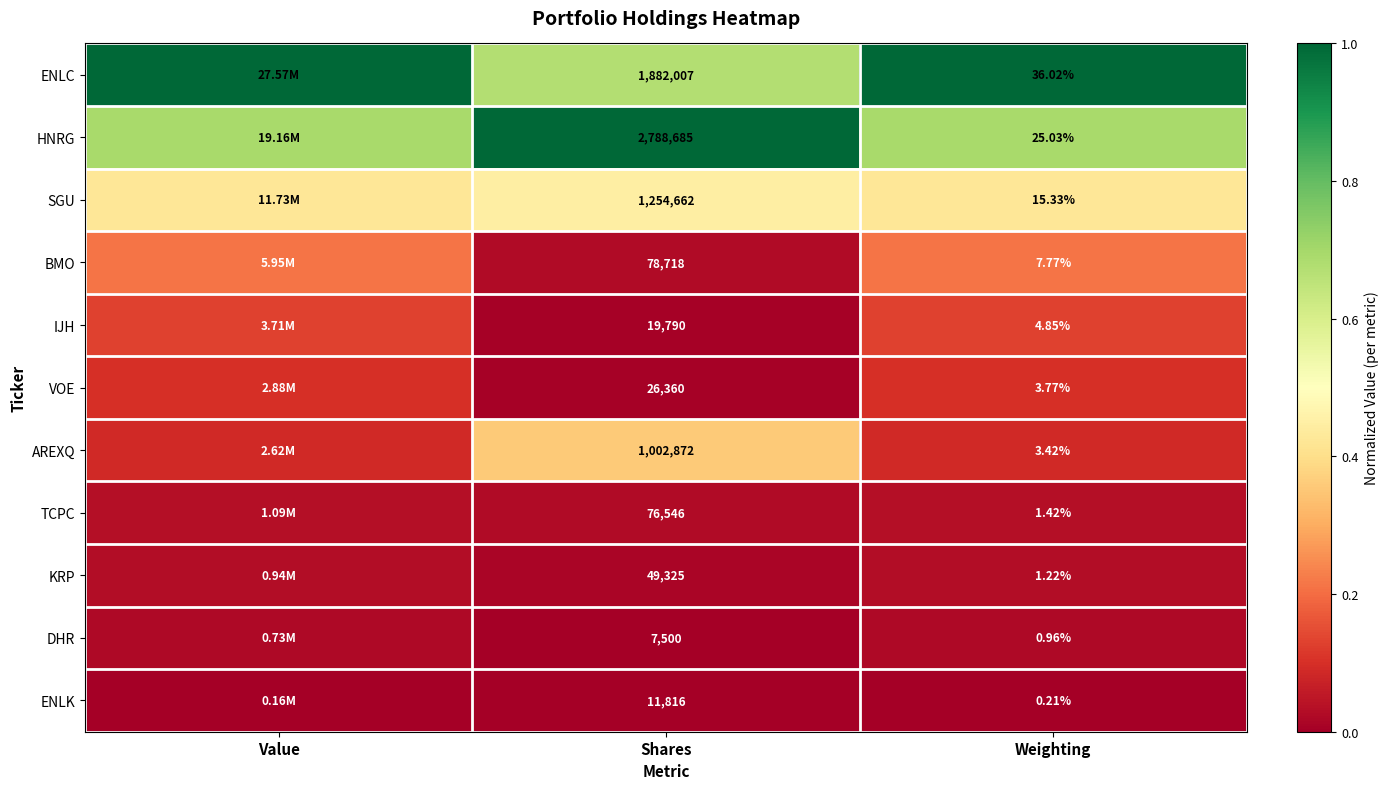

How many distinct data groups are displayed?

11